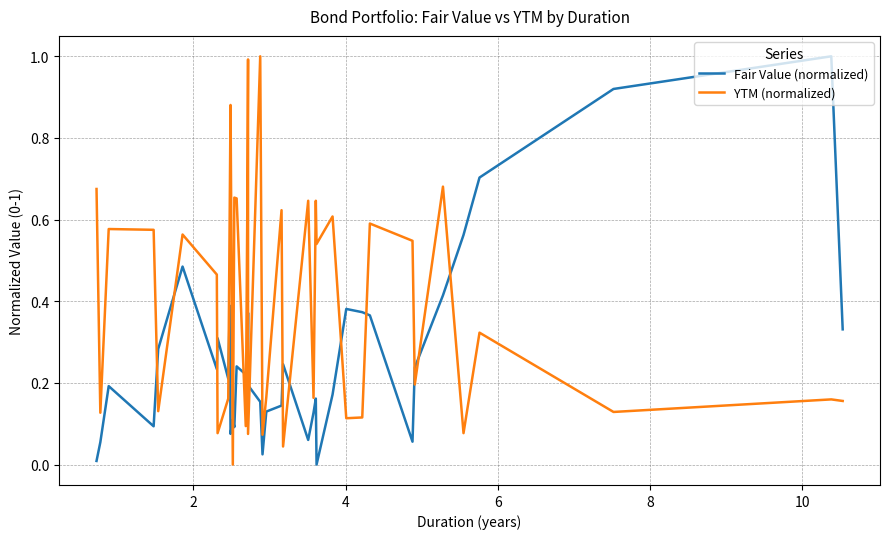

How many values in the YTM (normalized) series exceed 0?

38